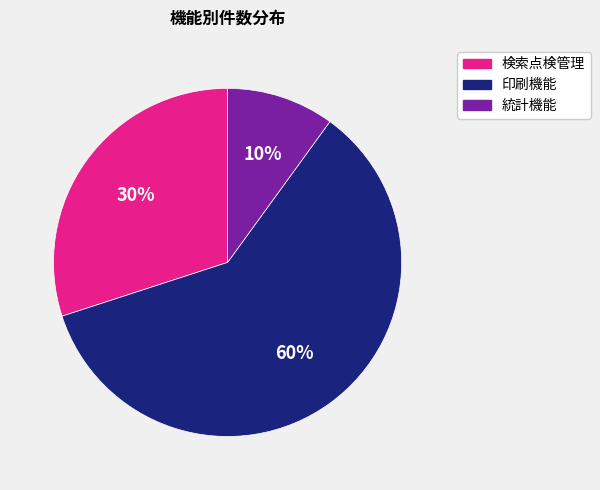

Rank the categories by value from highest to lowest.

印刷機能, 検索点検管理, 統計機能